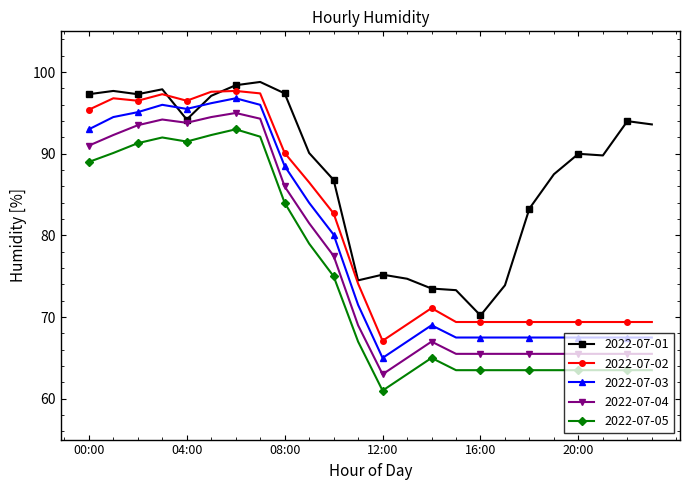

True or false: 2022-07-04 and 2022-07-05 cross at least once.

False